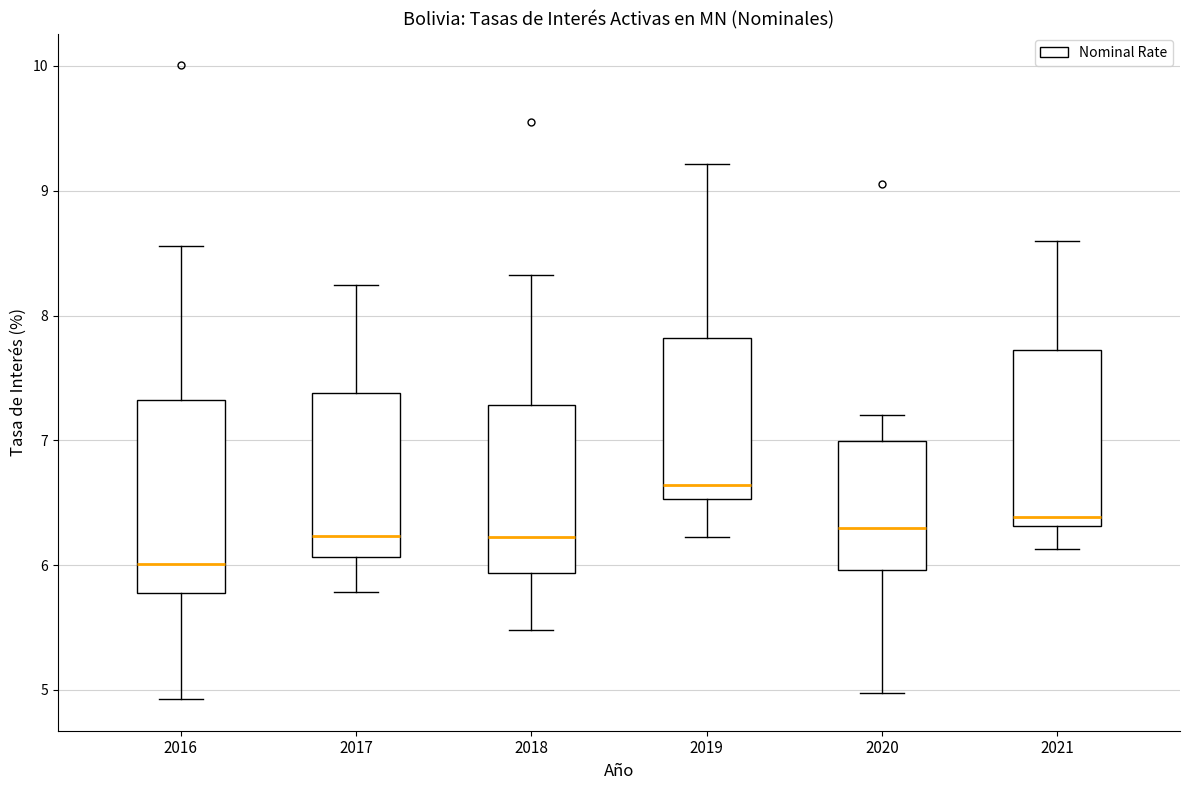

Which box is the tallest, from its lower edge to its upper edge?

2016